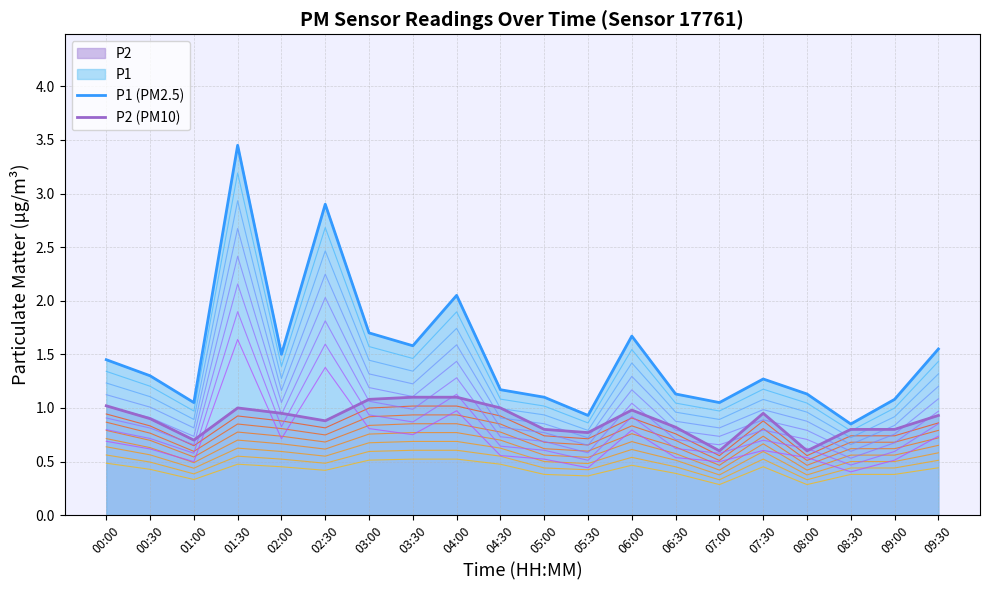

True or false: P1 band 0 has more than 1 points higher than both neighbors.

True